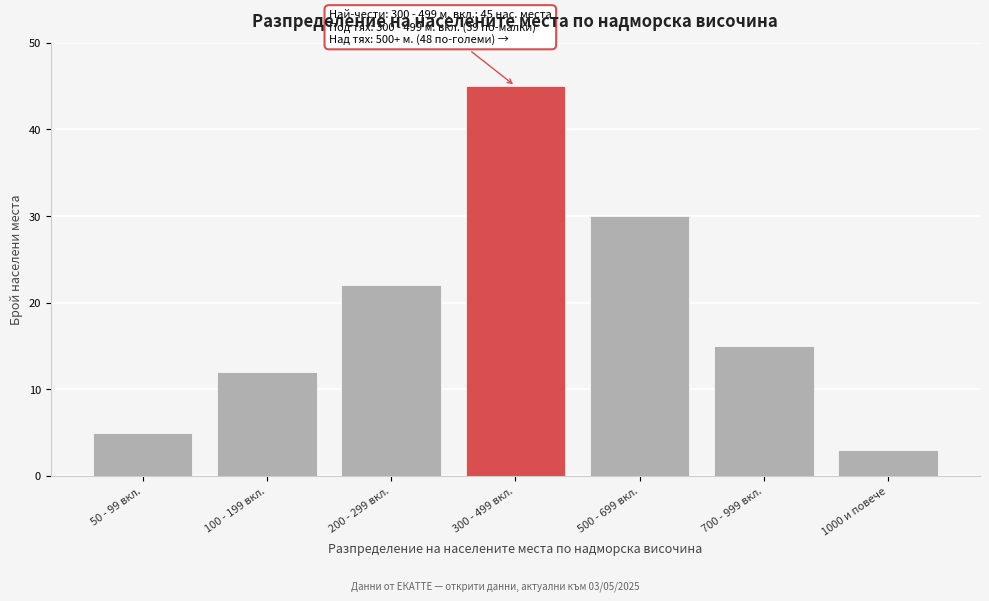

Reading left to right, list all the values displayed in this chart.

5	12	22	45	30	15	3